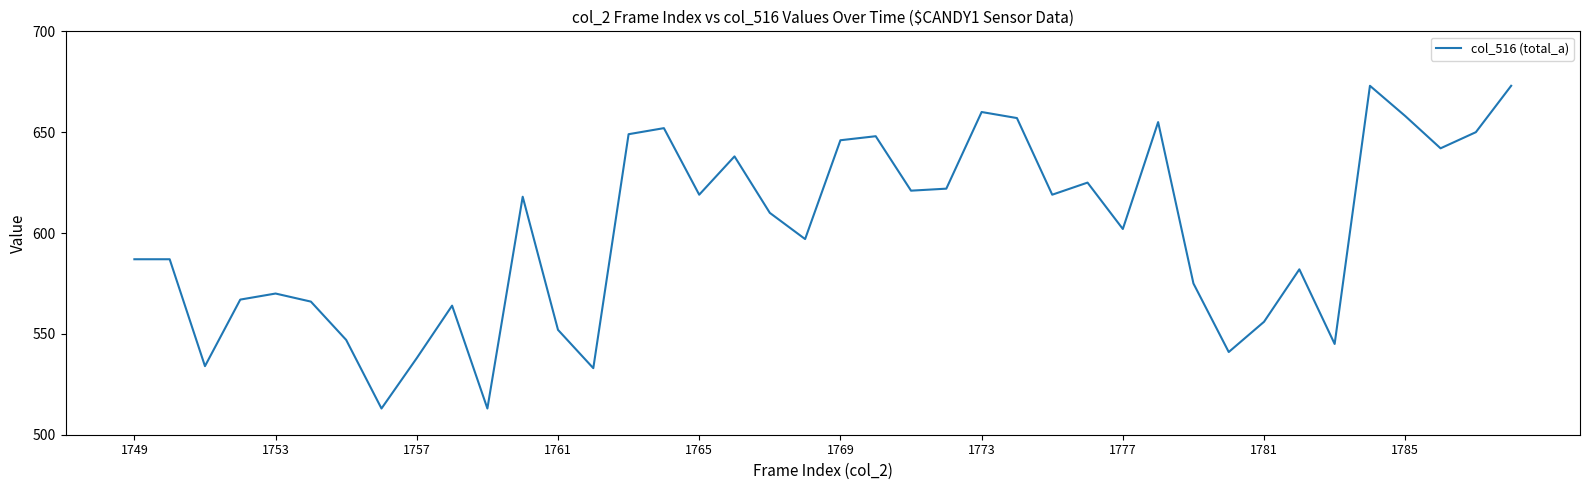

What is the difference between the maximum and minimum values?

160